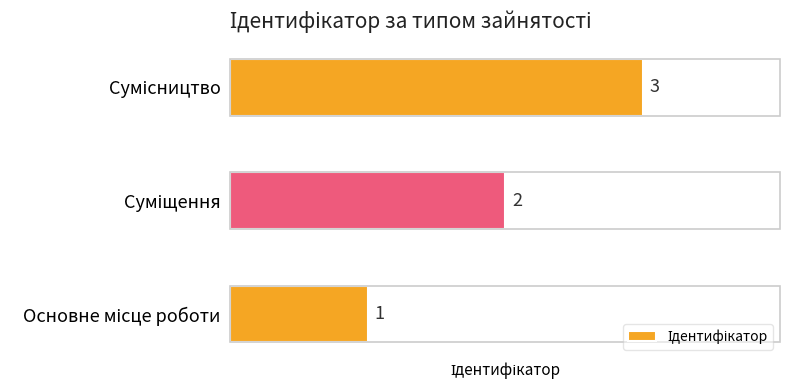

What is the smallest value displayed?

1